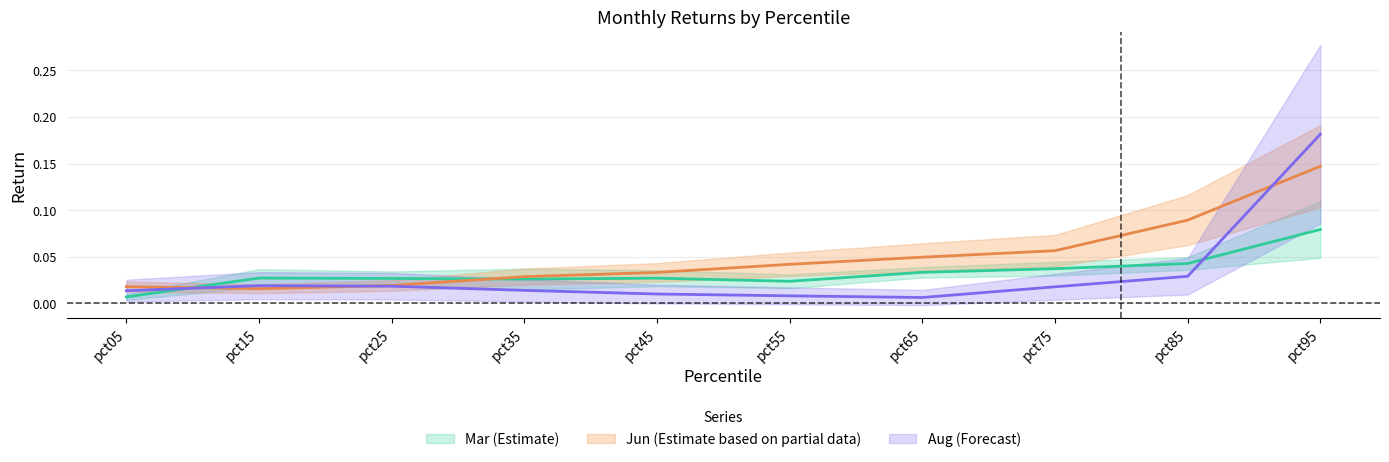

How many intersections are there between Sep and Aug?

2